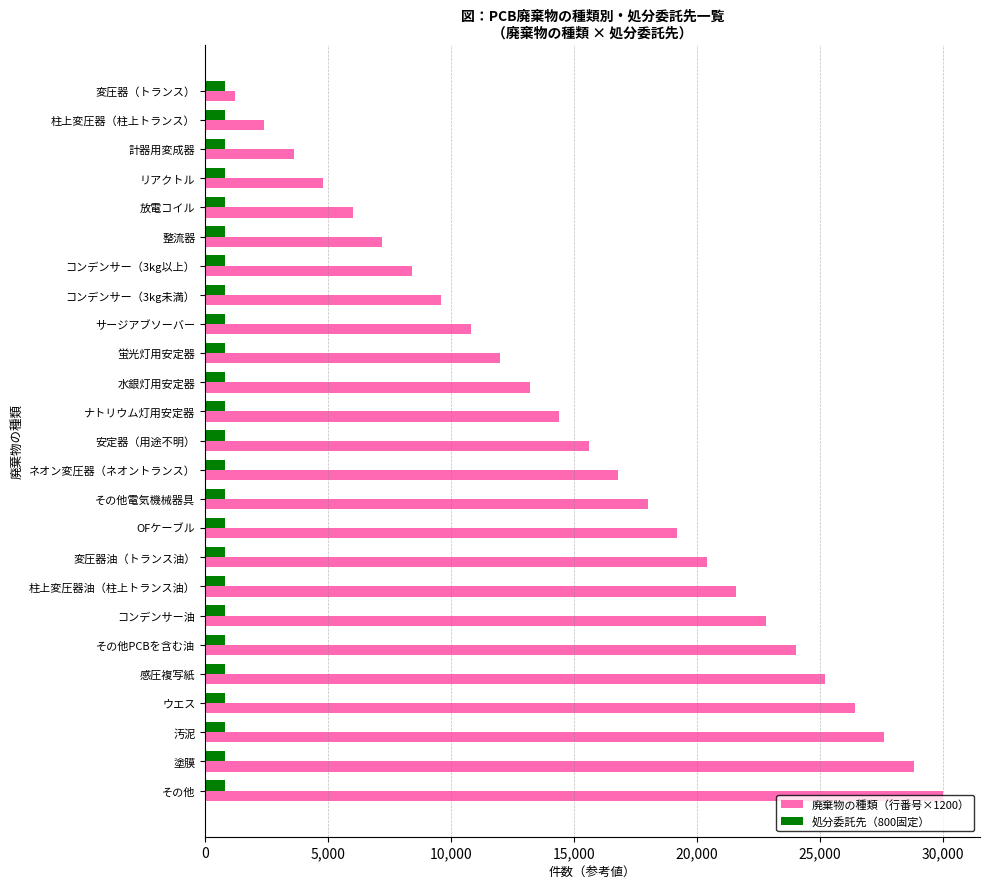

List the series in order of their overall mean, lowest first.

処分委託先（800固定）, 廃棄物の種類（行番号×1200）